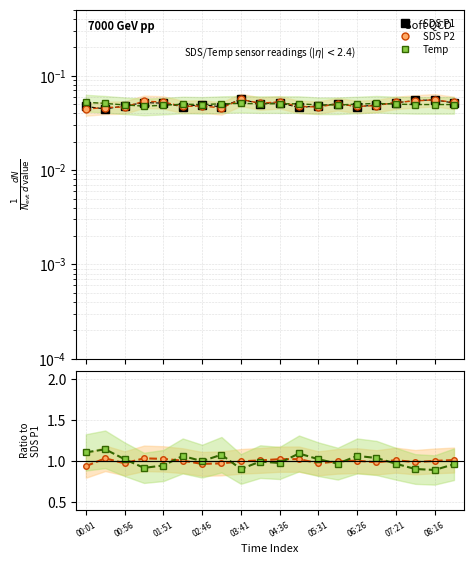

Reading left to right, transcribe all the data shown in this chart.

SDS P1: 0.0	0.0	0.0	0.1	0.1	0.0	0.0	0.0	0.1	0.1	0.1	0.0	0.0	0.1	0.0	0.0	0.1	0.1	0.1	0.1
SDS P2: 0.0	0.0	0.0	0.1	0.1	0.0	0.0	0.0	0.1	0.1	0.1	0.0	0.0	0.1	0.0	0.0	0.1	0.1	0.1	0.1
Temp: 0.1	0.1	0.0	0.0	0.0	0.1	0.0	0.1	0.1	0.1	0.1	0.1	0.0	0.0	0.1	0.1	0.1	0.0	0.0	0.0
P2/P1: 0.9	1.0	1.0	1.0	1.0	1.0	1.0	1.0	1.0	1.0	1.0	1.0	1.0	1.0	1.0	1.0	1.0	1.0	1.0	1.0
T/P1: 1.1	1.1	1.0	0.9	0.9	1.1	1.0	1.1	0.9	1.0	1.0	1.1	1.0	1.0	1.1	1.0	1.0	0.9	0.9	1.0